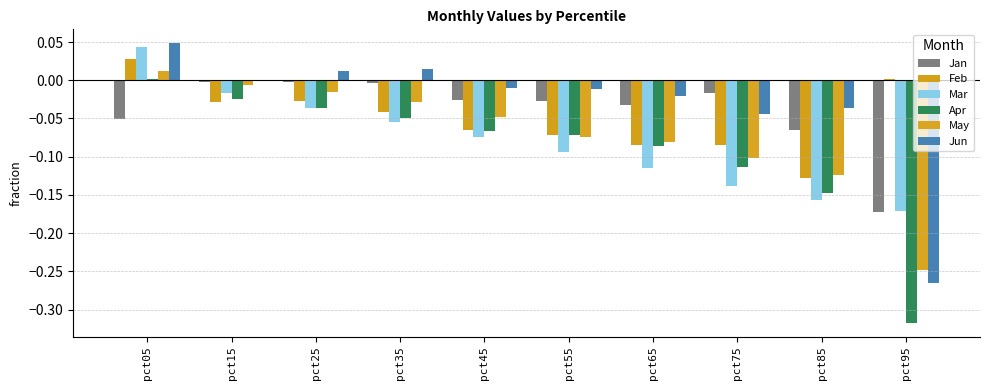

Reading right to left, extract all data points from this chart.

Jan: -0.2	-0.1	-0.0	-0.0	-0.0	-0.0	-0.0	-0.0	-0.0	-0.1
Feb: 0.0	-0.1	-0.1	-0.1	-0.1	-0.1	-0.0	-0.0	-0.0	0.0
Mar: -0.2	-0.2	-0.1	-0.1	-0.1	-0.1	-0.1	-0.0	-0.0	0.0
Apr: -0.3	-0.1	-0.1	-0.1	-0.1	-0.1	-0.0	-0.0	-0.0	0.0
May: -0.2	-0.1	-0.1	-0.1	-0.1	-0.0	-0.0	-0.0	-0.0	0.0
Jun: -0.3	-0.0	-0.0	-0.0	-0.0	-0.0	0.0	0.0	0.0	0.0